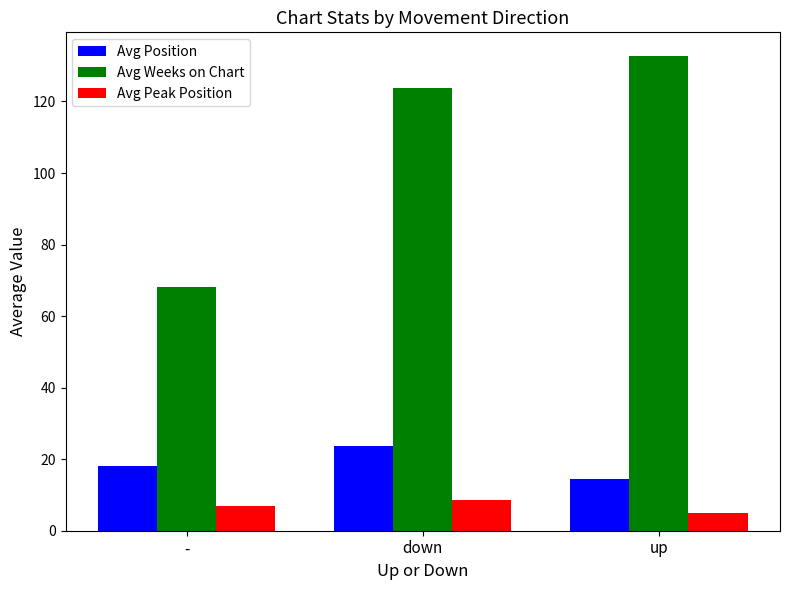

What is the label of the 3rd bar from the left?

up